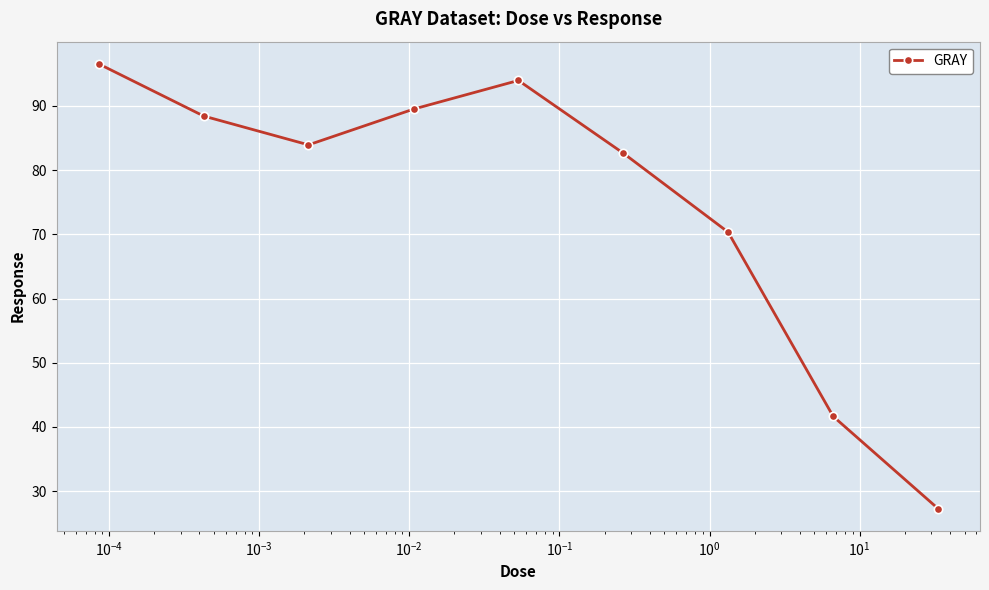

What is the average value?

74.9